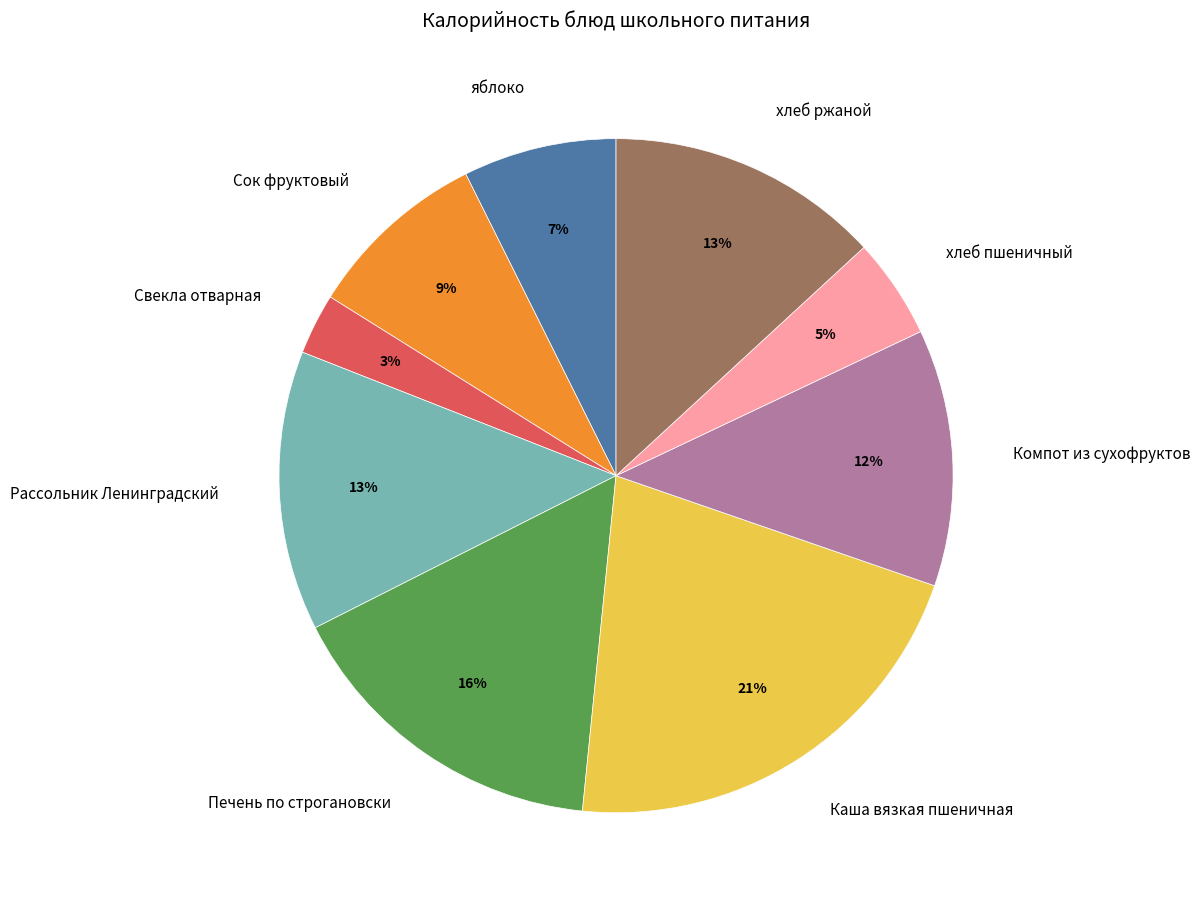

To the nearest percent, what percentage of the pie is Сок фруктовый?

9%